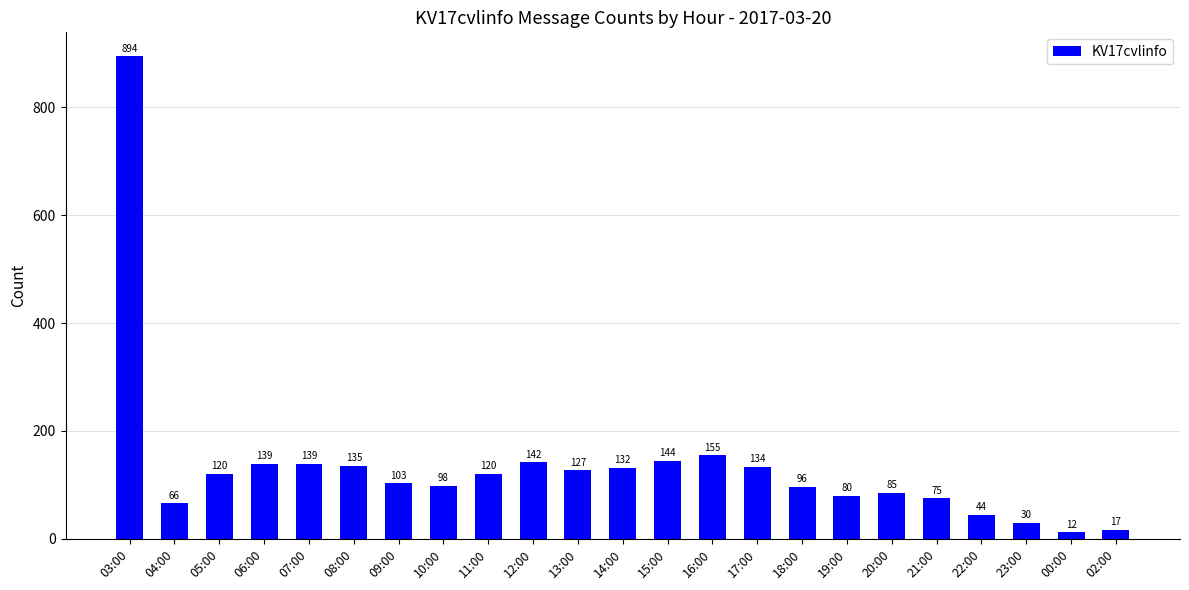

The chart shows a value of 140 at 19:00. True or false?

False